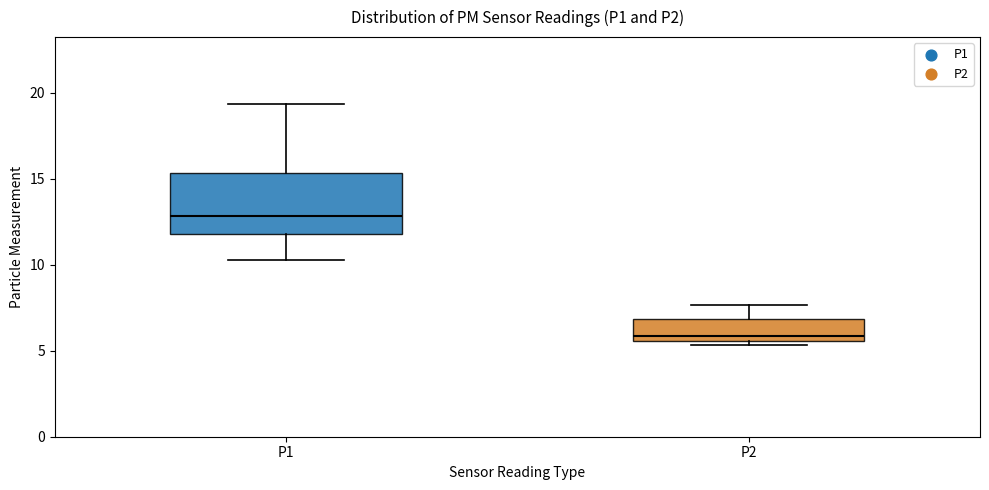

Reading left to right, read every box against the y-axis: the position of its median line, the range the box covers, and the ends of its whiskers. The values are not printed on the chart, so give them approximately, as read against the axis.

P1: median 13.0, box 12.0 to 15.5, whiskers 10.5 to 19.5
P2: median 6.0, box 5.5 to 7.0, whiskers 5.5 (just below the box's lower edge) to 7.5